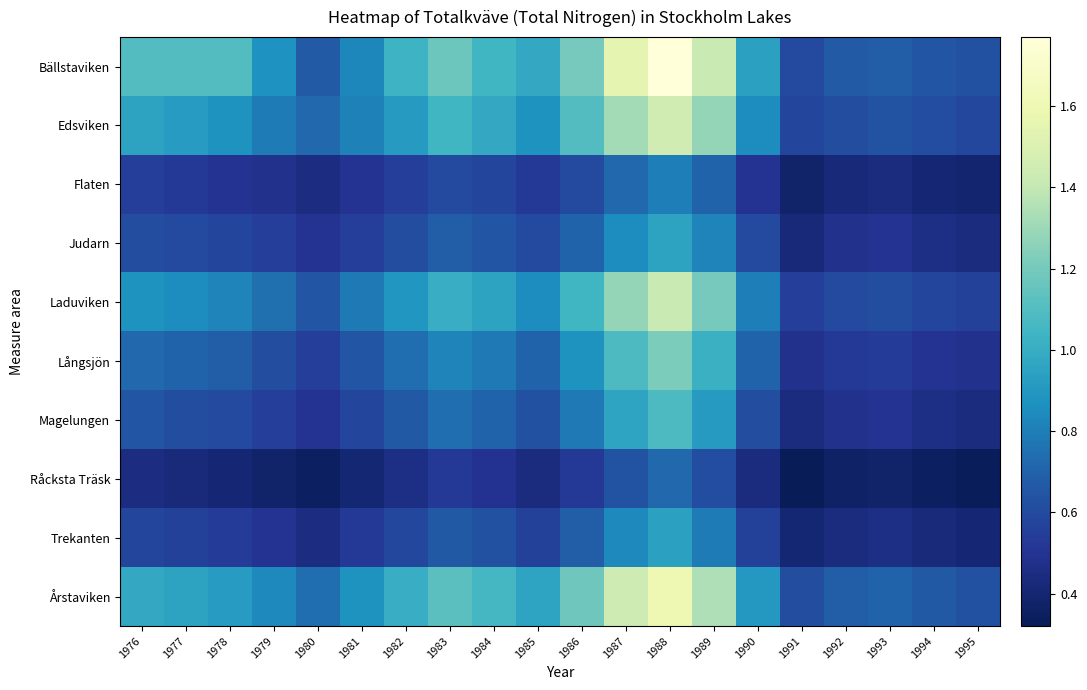

Reading left to right, what are all the values shown in this chart?

Bällstaviken: 1976=1.1	1977=1.1	1978=1.1	1979=0.9	1980=0.7	1981=0.8	1982=1.0	1983=1.2	1984=1.1	1985=1.0	1986=1.2	1987=1.6	1988=1.8	1989=1.4	1990=0.9	1991=0.6	1992=0.7	1993=0.7	1994=0.7	1995=0.6
Edsviken: 1976=0.9	1977=0.9	1978=0.9	1979=0.8	1980=0.7	1981=0.8	1982=0.9	1983=1.1	1984=1.0	1985=0.9	1986=1.1	1987=1.3	1988=1.4	1989=1.3	1990=0.8	1991=0.6	1992=0.6	1993=0.6	1994=0.6	1995=0.6
Flaten: 1976=0.6	1977=0.5	1978=0.5	1979=0.5	1980=0.5	1981=0.5	1982=0.6	1983=0.6	1984=0.6	1985=0.5	1986=0.6	1987=0.7	1988=0.8	1989=0.7	1990=0.5	1991=0.4	1992=0.4	1993=0.4	1994=0.4	1995=0.4
Judarn: 1976=0.6	1977=0.6	1978=0.6	1979=0.6	1980=0.5	1981=0.6	1982=0.6	1983=0.7	1984=0.7	1985=0.6	1986=0.7	1987=0.8	1988=0.9	1989=0.8	1990=0.6	1991=0.4	1992=0.5	1993=0.5	1994=0.5	1995=0.4
Laduviken: 1976=0.9	1977=0.8	1978=0.8	1979=0.8	1980=0.7	1981=0.8	1982=0.9	1983=1.0	1984=0.9	1985=0.8	1986=1.1	1987=1.3	1988=1.4	1989=1.2	1990=0.8	1991=0.6	1992=0.6	1993=0.6	1994=0.6	1995=0.6
Långsjön: 1976=0.7	1977=0.7	1978=0.7	1979=0.6	1980=0.6	1981=0.7	1982=0.7	1983=0.8	1984=0.8	1985=0.7	1986=0.9	1987=1.1	1988=1.2	1989=1.0	1990=0.7	1991=0.5	1992=0.5	1993=0.5	1994=0.5	1995=0.5
Magelungen: 1976=0.7	1977=0.6	1978=0.6	1979=0.6	1980=0.5	1981=0.6	1982=0.7	1983=0.7	1984=0.7	1985=0.6	1986=0.8	1987=1.0	1988=1.1	1989=0.9	1990=0.6	1991=0.4	1992=0.5	1993=0.5	1994=0.5	1995=0.4
Råcksta Träsk: 1976=0.5	1977=0.4	1978=0.4	1979=0.4	1980=0.3	1981=0.4	1982=0.5	1983=0.5	1984=0.5	1985=0.4	1986=0.5	1987=0.6	1988=0.7	1989=0.6	1990=0.4	1991=0.3	1992=0.4	1993=0.4	1994=0.3	1995=0.3
Trekanten: 1976=0.6	1977=0.6	1978=0.5	1979=0.5	1980=0.5	1981=0.5	1982=0.6	1983=0.7	1984=0.6	1985=0.6	1986=0.7	1987=0.8	1988=0.9	1989=0.8	1990=0.6	1991=0.4	1992=0.4	1993=0.5	1994=0.4	1995=0.4
Årstaviken: 1976=1.0	1977=0.9	1978=0.9	1979=0.8	1980=0.7	1981=0.9	1982=1.0	1983=1.1	1984=1.1	1985=1.0	1986=1.2	1987=1.4	1988=1.6	1989=1.4	1990=0.9	1991=0.6	1992=0.7	1993=0.7	1994=0.7	1995=0.6